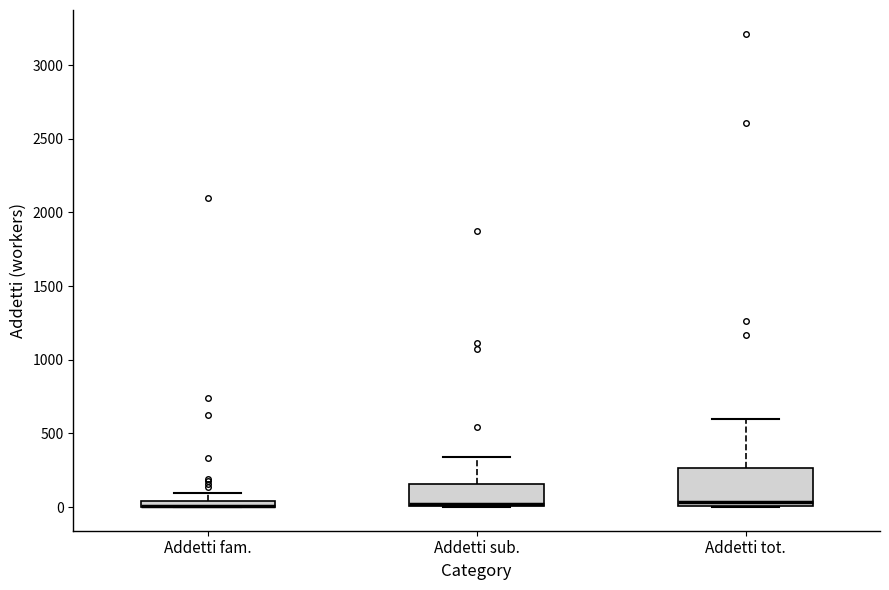

Where is the lower edge of the box for Addetti fam. on the y-axis? The values are not printed on the chart, so give them approximately, as read against the axis.

0